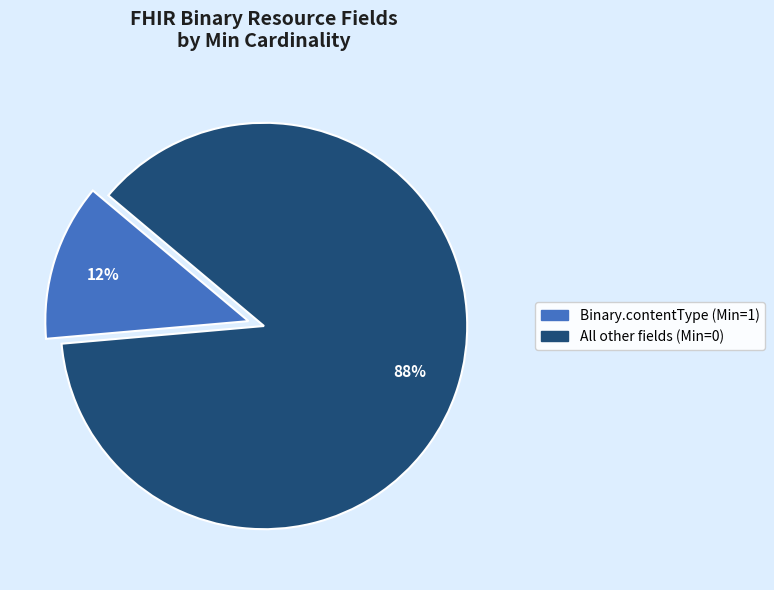

To the nearest percent, what is the average slice percentage?

50%